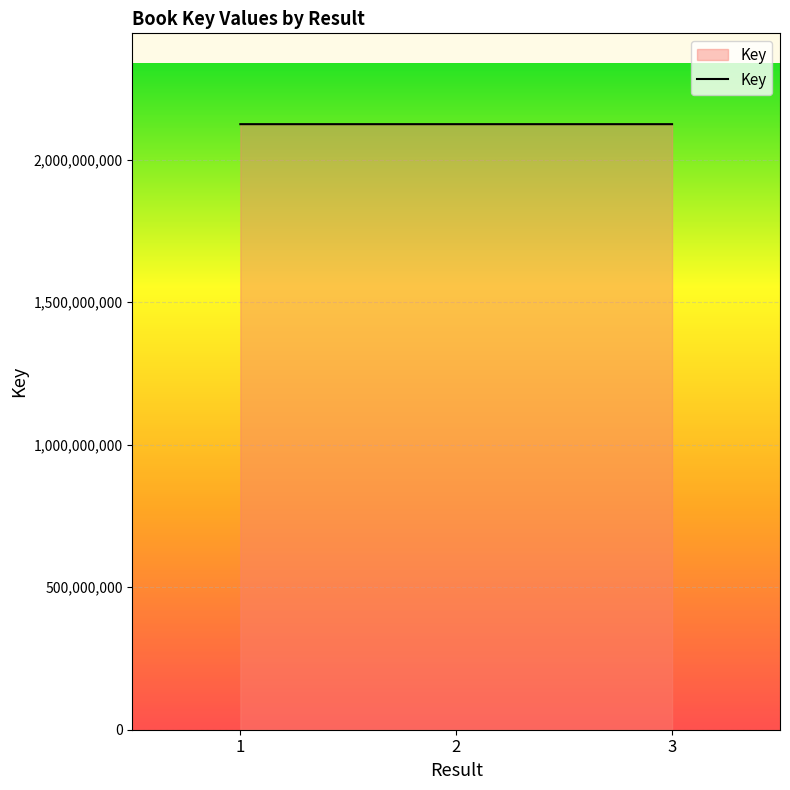

How many values are below 2124661098?

1